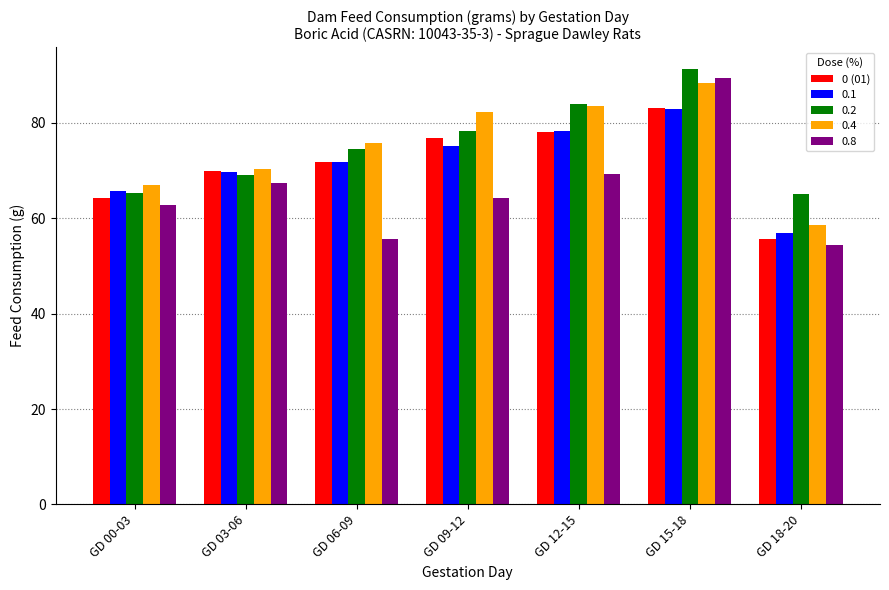

What is the sum of the 0 (01) values at GD 09-12 and GD 18-20?

132.5